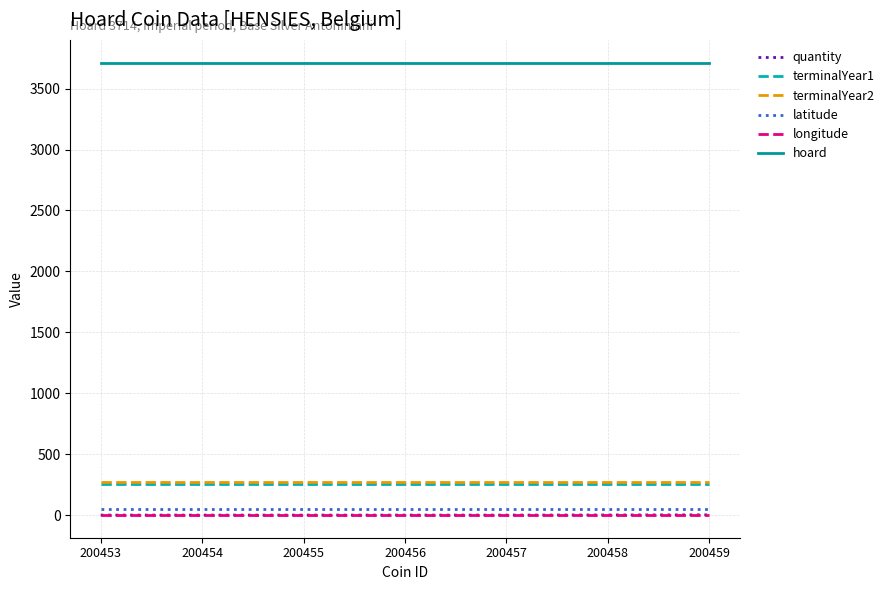

Which series has the largest total across all categories?

hoard